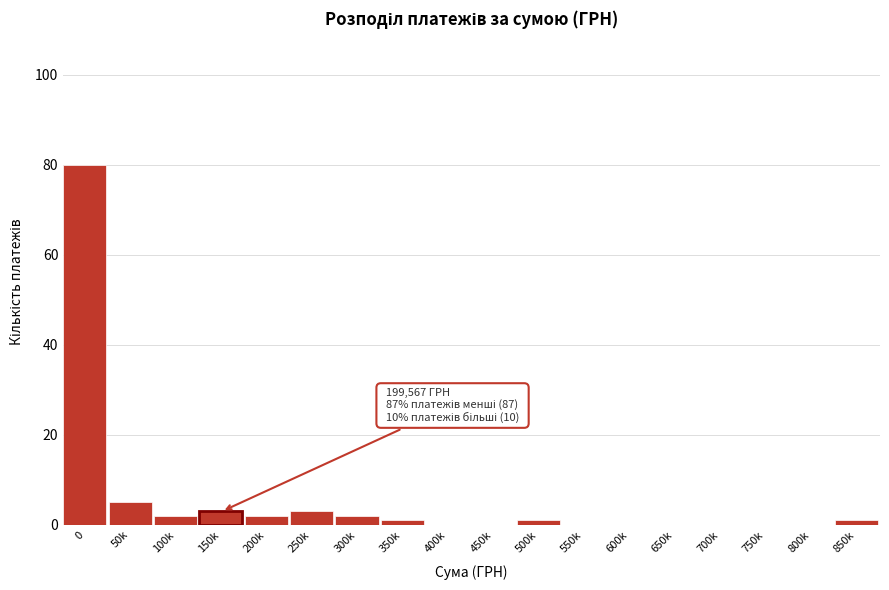

Reading right to left, extract all data points from this chart.

850k=1	800k=0	750k=0	700k=0	650k=0	600k=0	550k=0	500k=1	450k=0	400k=0	350k=1	300k=2	250k=3	200k=2	150k=3	100k=2	50k=5	0=80